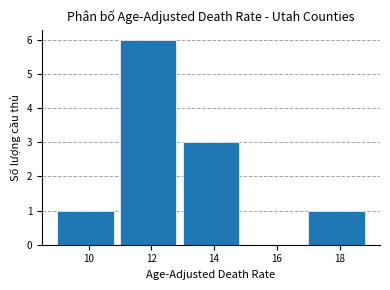

Reading left to right, list every bar in this chart as the range it spans on the x-axis followed by its height. The values are not printed on the chart, so give them approximately, as read against the axis.

9 to 11: 1
11 to 13: 6
13 to 15: 3
15 to 17: 0
17 to 19: 1